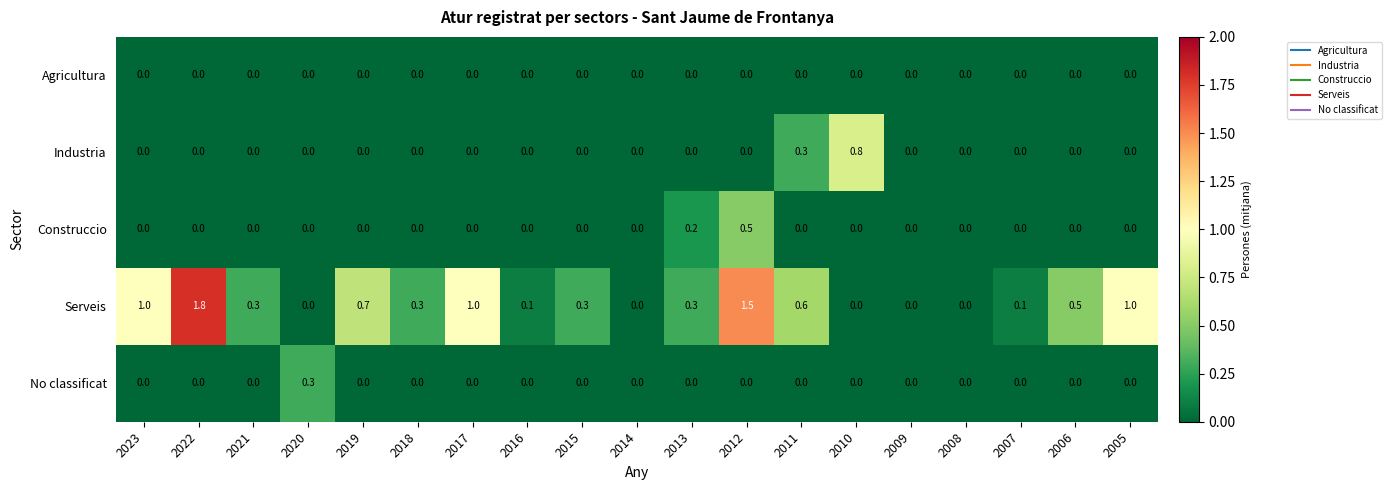

Which series has the largest total across all categories?

Serveis